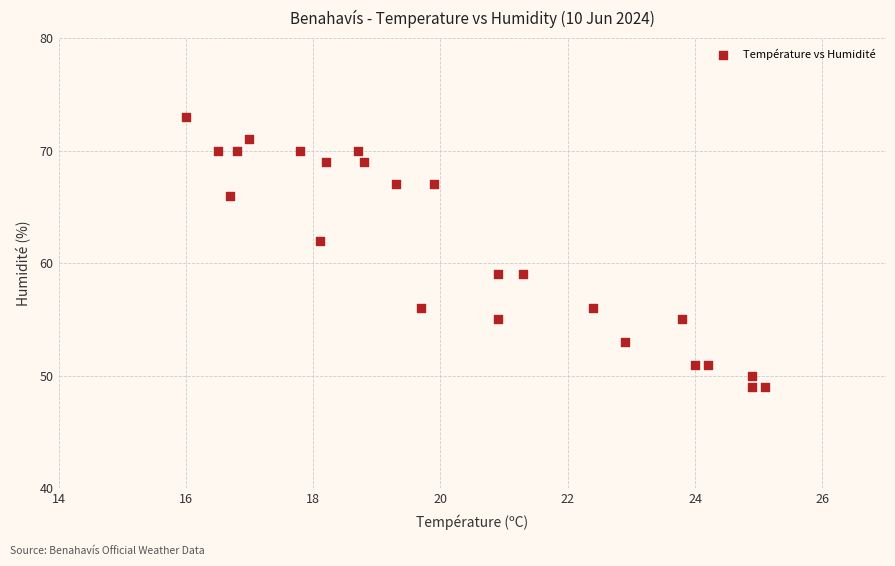

What is the range of Y values (max minus min)?

24